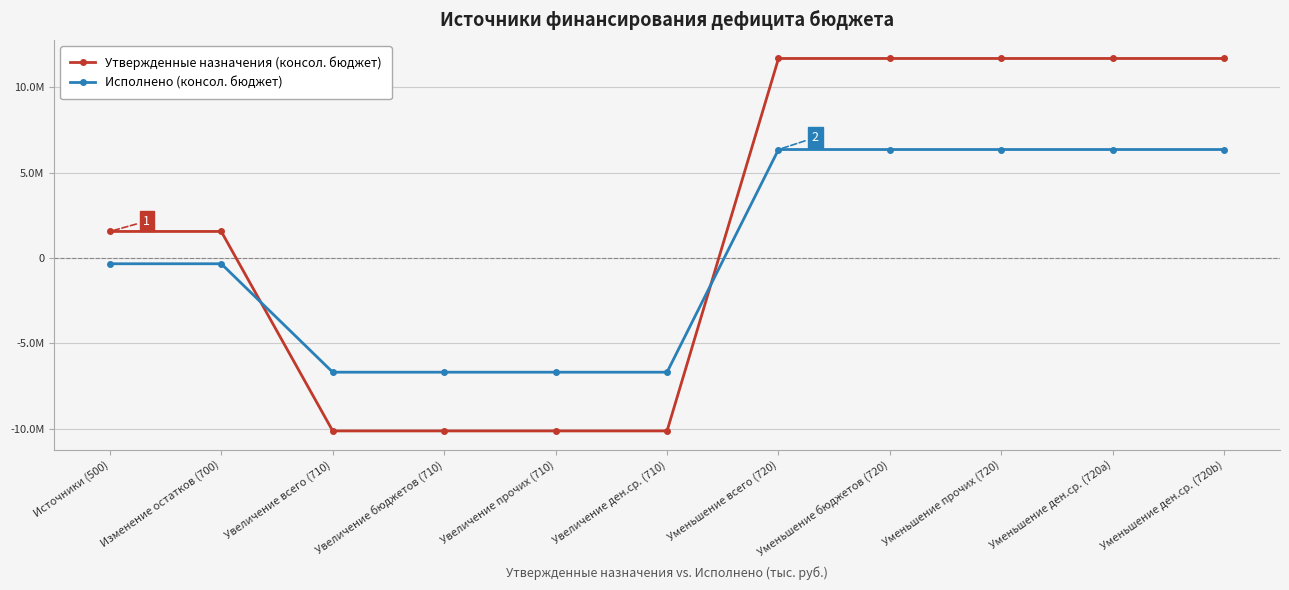

True or false: Утвержденные назначения (консол. бюджет) and Исполнено (консол. бюджет) intersect in this chart.

True